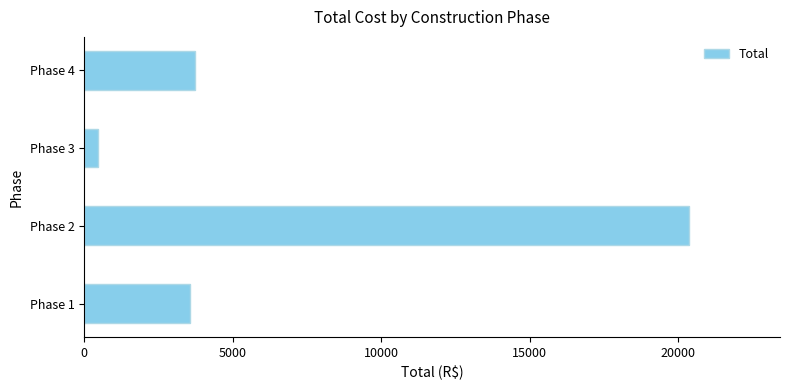

Which label corresponds to the smallest value in the chart?

Phase 3